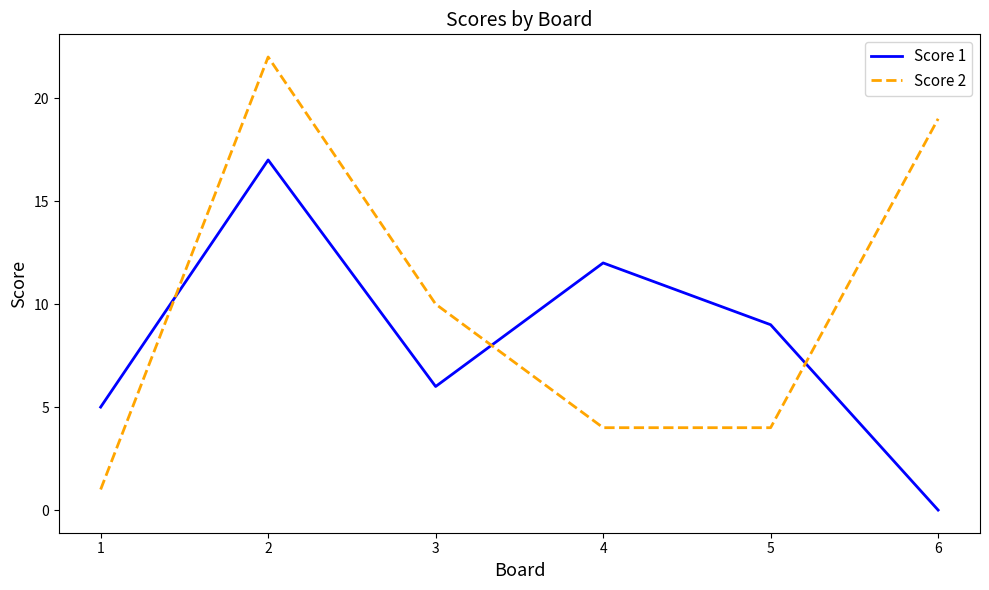

True or false: Score 2 and Score 1 intersect in this chart.

True